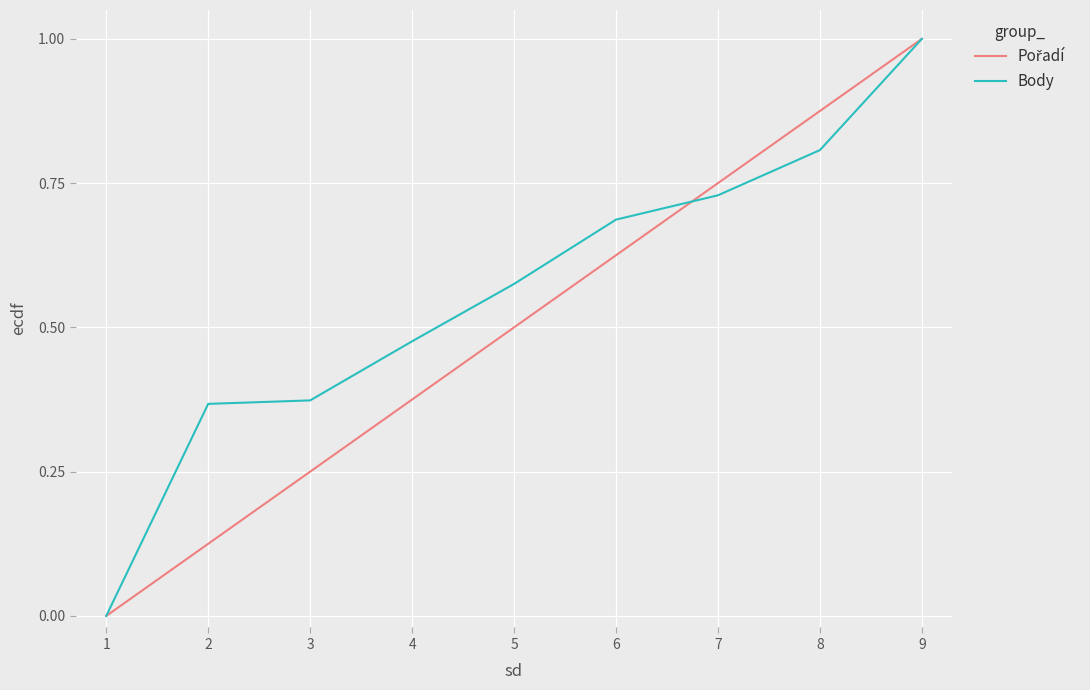

What is the sum of the Body values at 6 and 8?

1.5